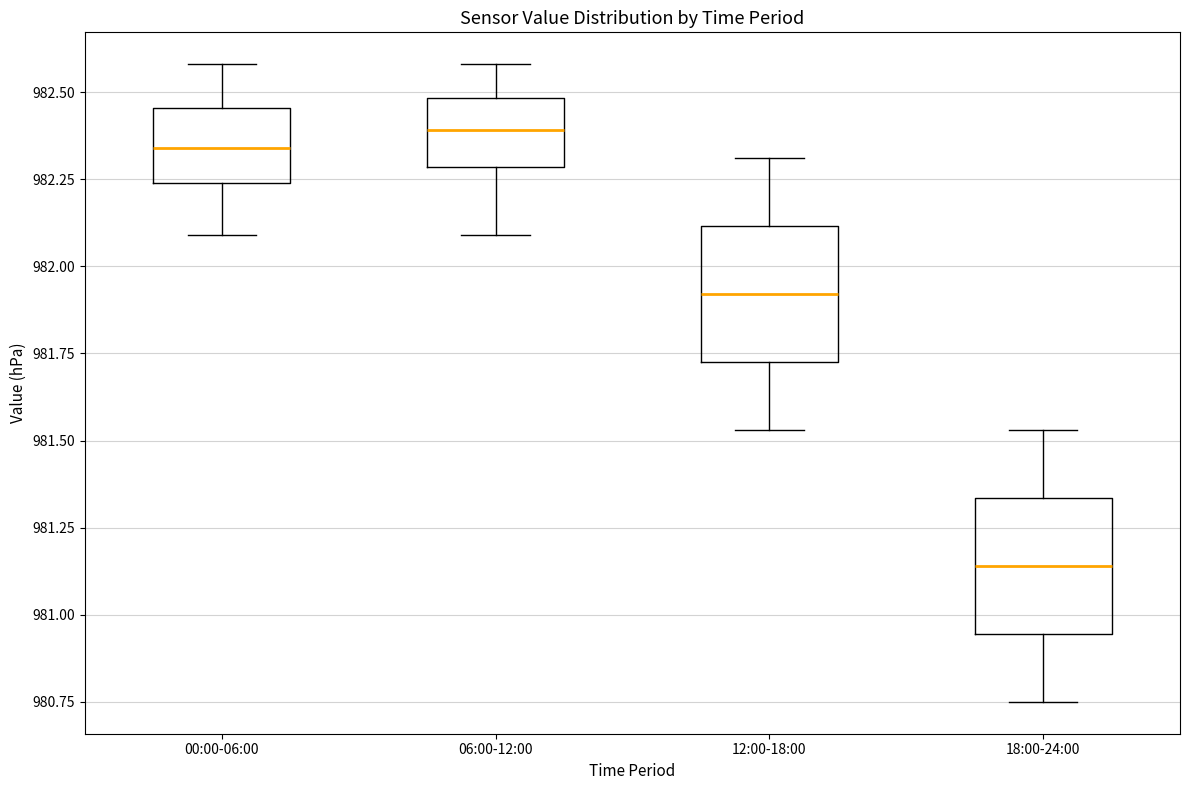

Which box's median line is the lowest?

18:00-24:00